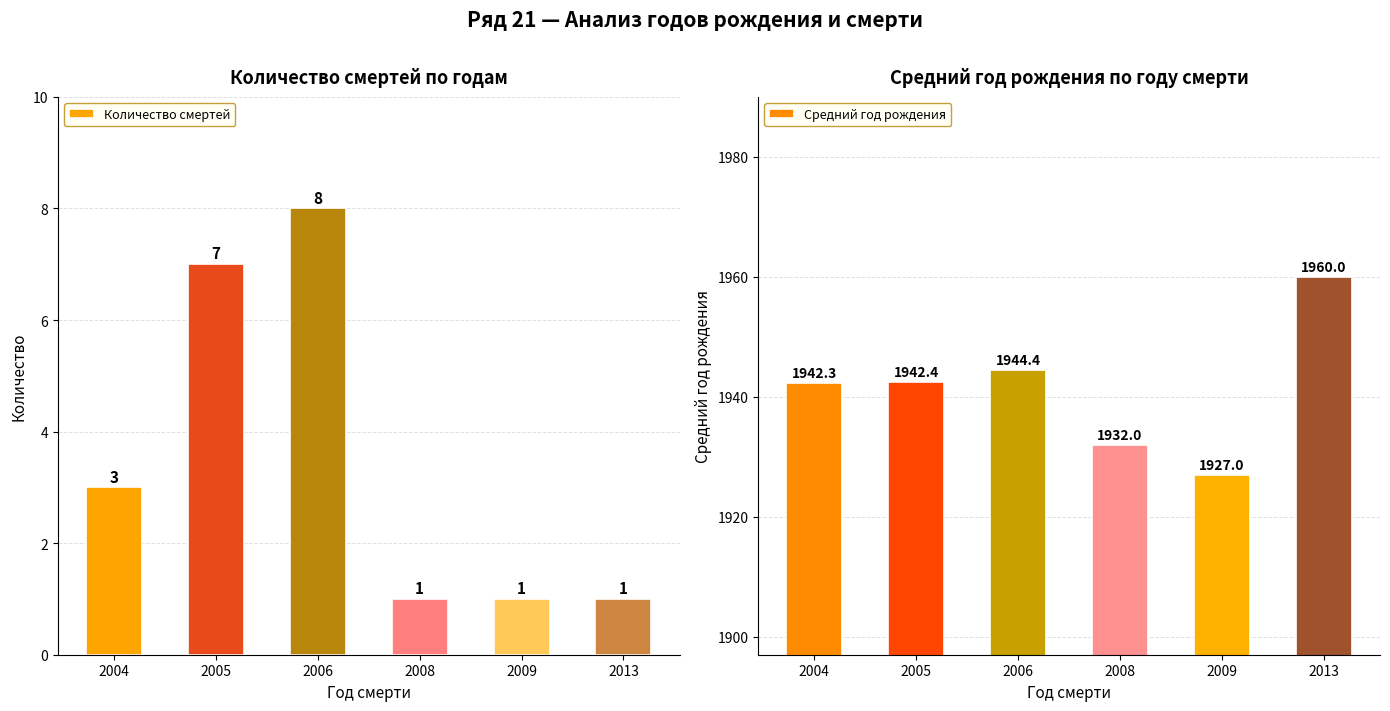

What is the average value of the Количество смертей series?

3.5